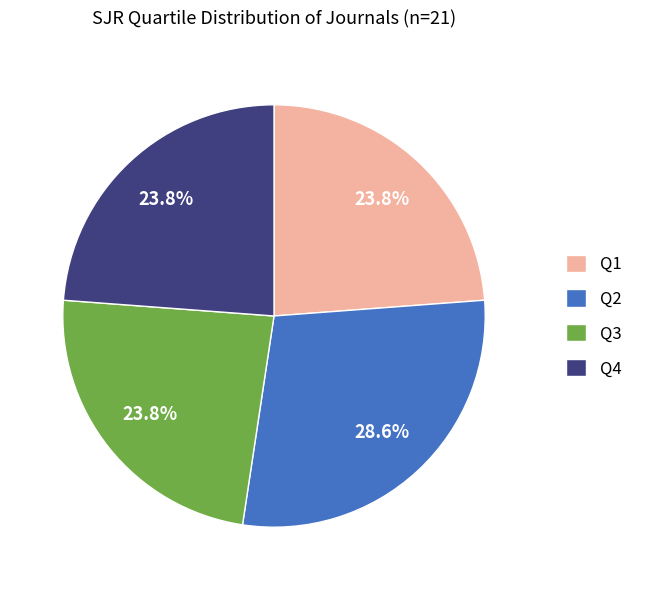

Does Q1 account for over 50% of the chart?

No